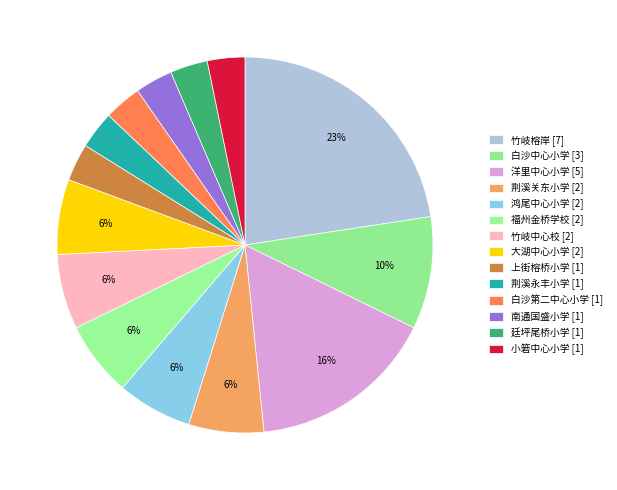

Rank the categories by value from lowest to highest.

上街榕桥小学, 荆溪永丰小学, 白沙第二中心小学, 南通国盛小学, 廷坪尾桥小学, 小箬中心小学, 荆溪关东小学, 鸿尾中心小学, 福州金桥学校, 竹岐中心校, 大湖中心小学, 白沙中心小学, 洋里中心小学, 竹岐榕岸